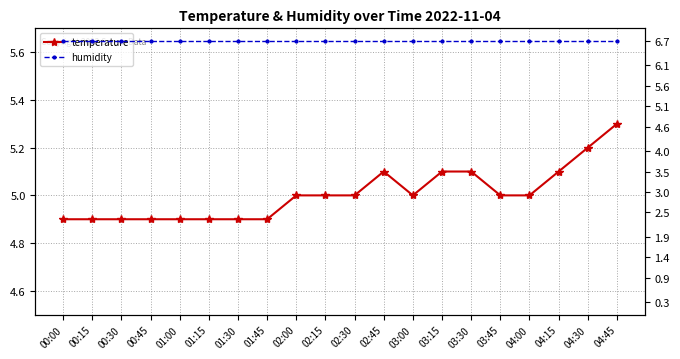

What is the difference between the highest and lowest values at 02:00?

1.7